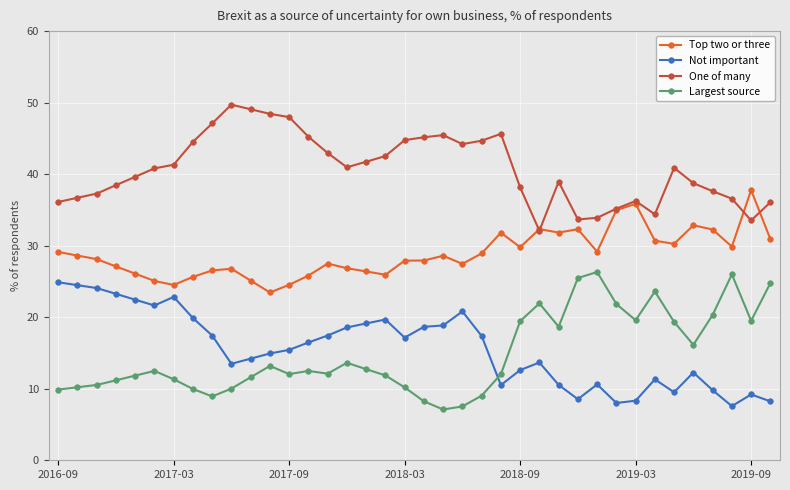

Is this an area chart (filled region under the line)?

No